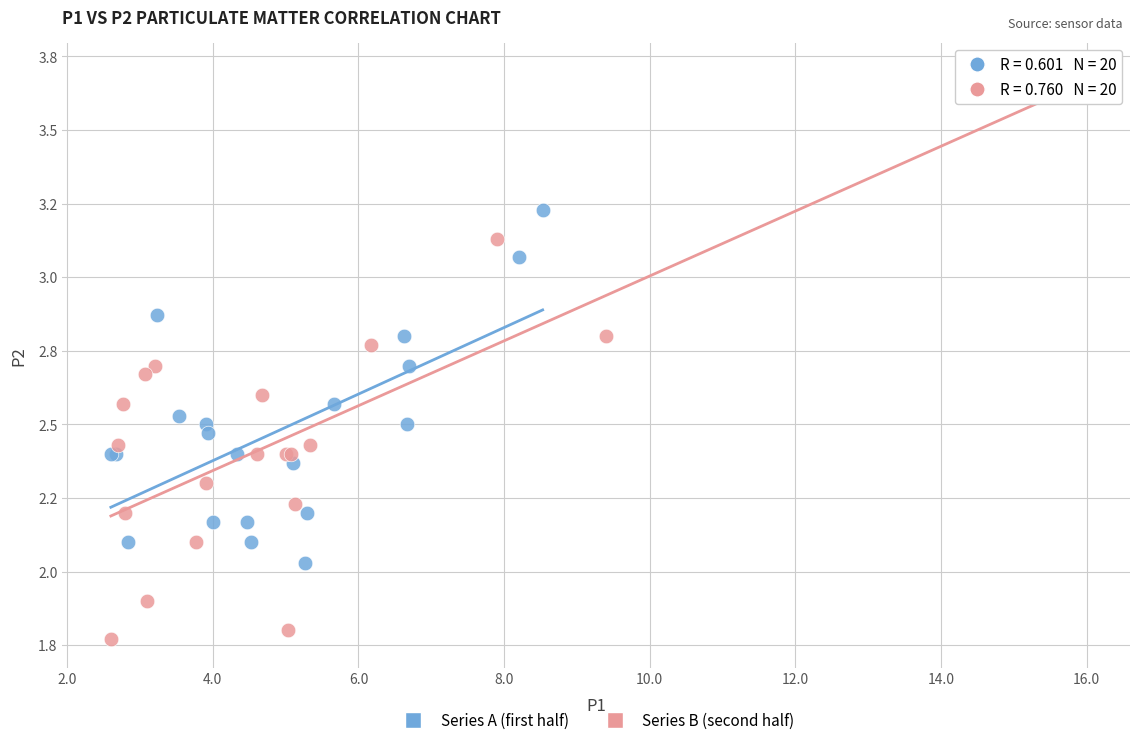

Which series contains the lowest Y value?

Series B (second half)